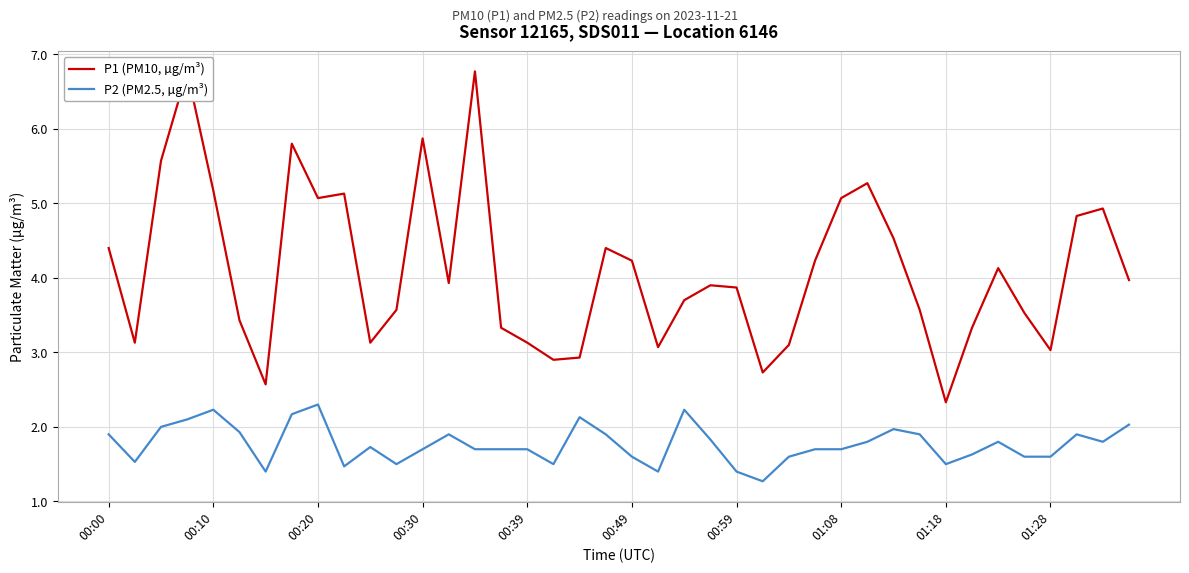

True or false: P2 (PM2.5, µg/m³) has a value of 0.4 at 00:59.

False